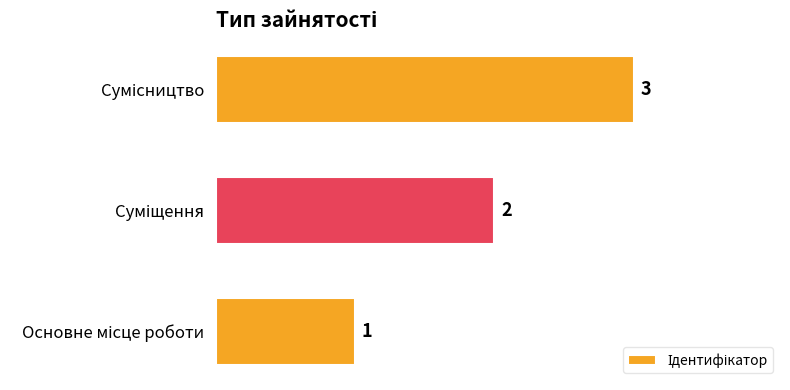

How many distinct data groups are displayed?

1